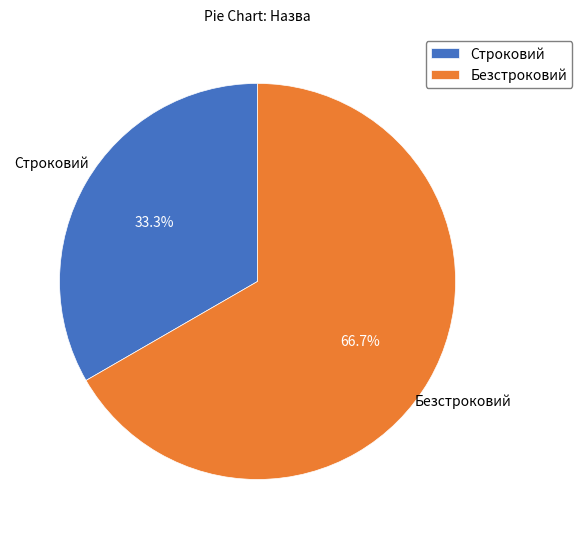

Rank the categories by value from highest to lowest.

Безстроковий, Строковий